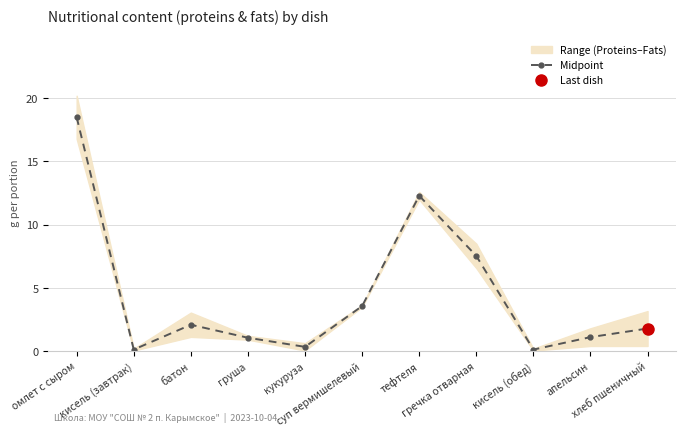

What is the greatest value displayed?

18.5